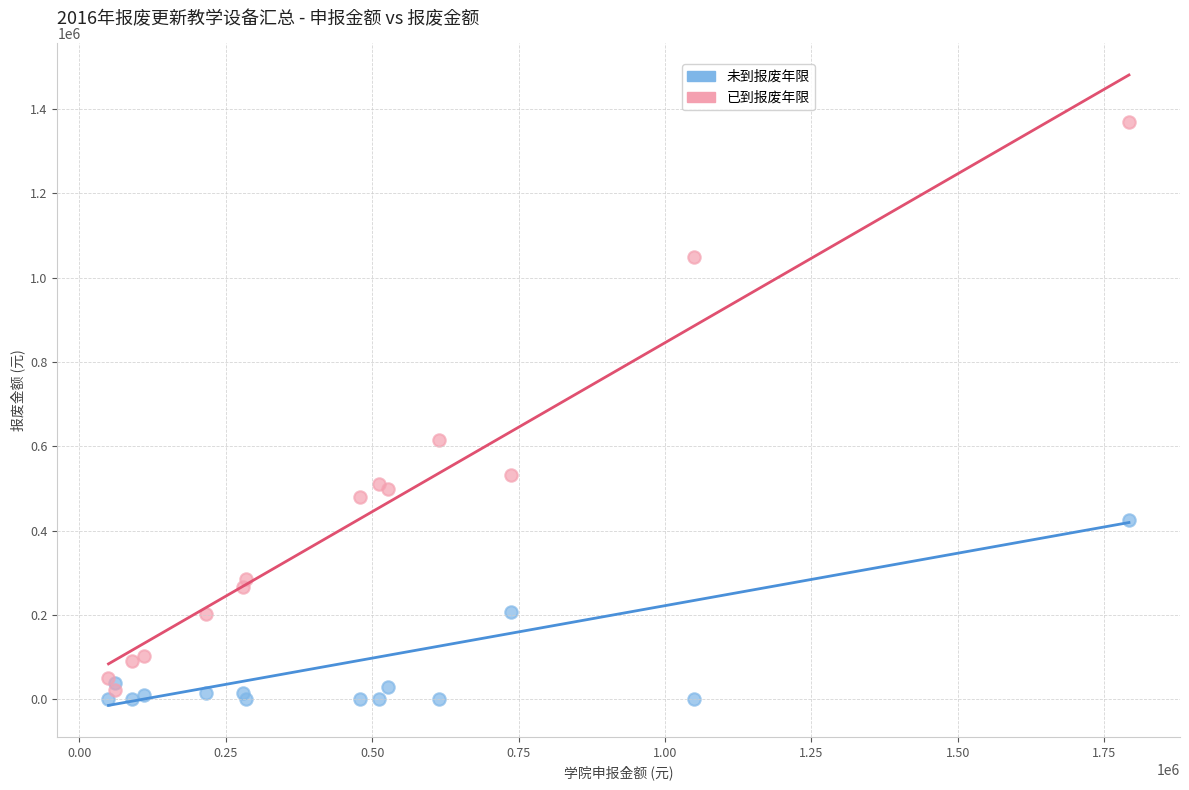

Across all series, what Y value is closest to 684000?

614000